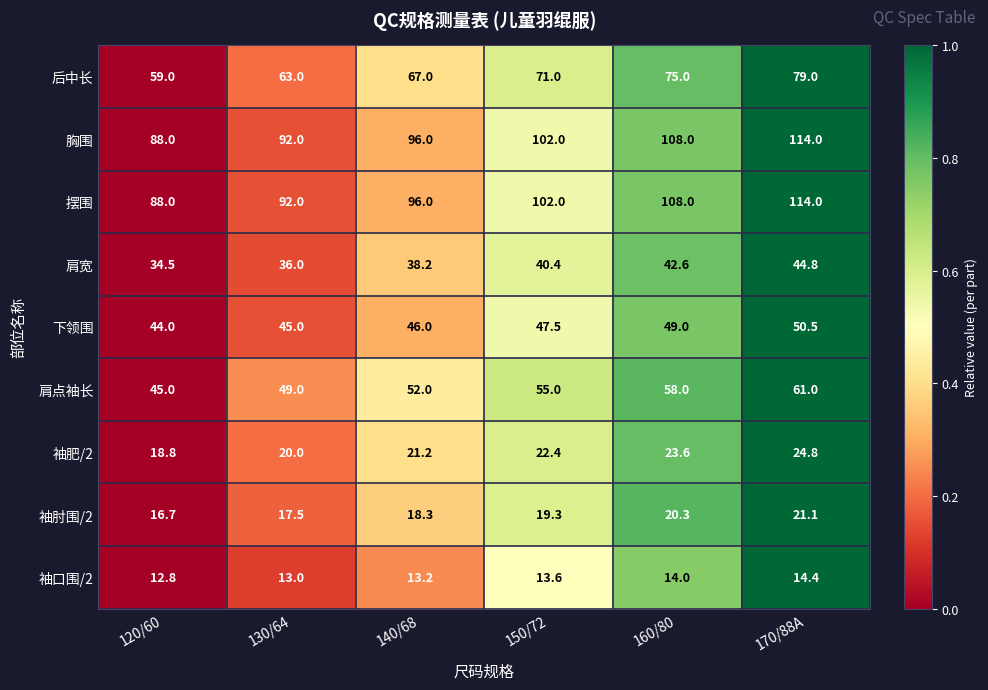

What is the difference between the 胸围 values at 140/68 and 120/60?

8.0